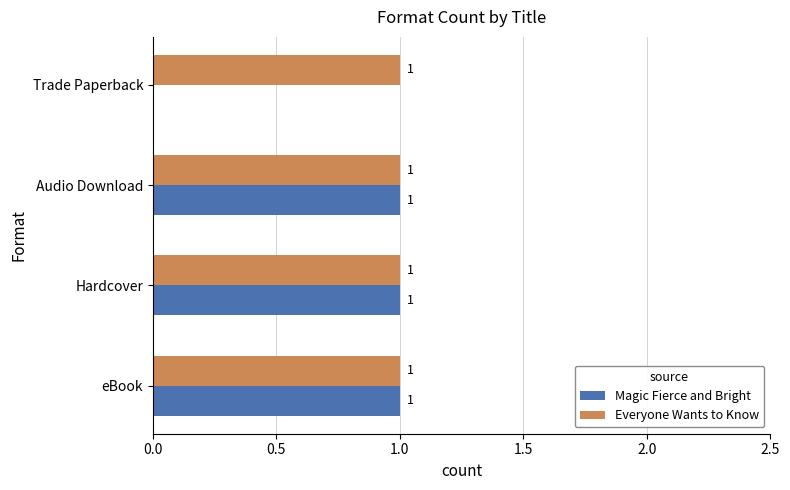

True or false: Everyone Wants to Know has a value of 1 at eBook.

True